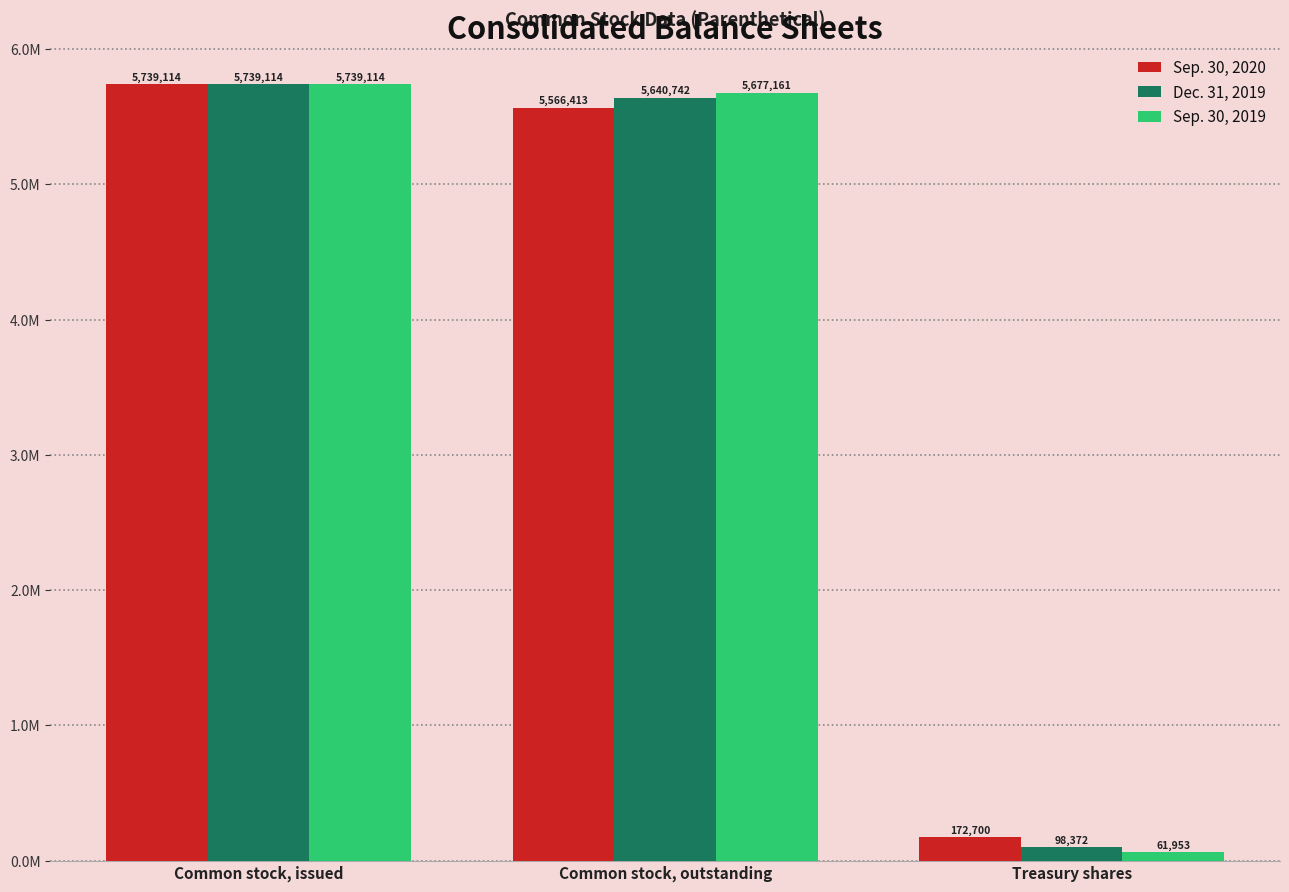

What are all the series names shown in the legend?

Sep. 30, 2020, Dec. 31, 2019, Sep. 30, 2019